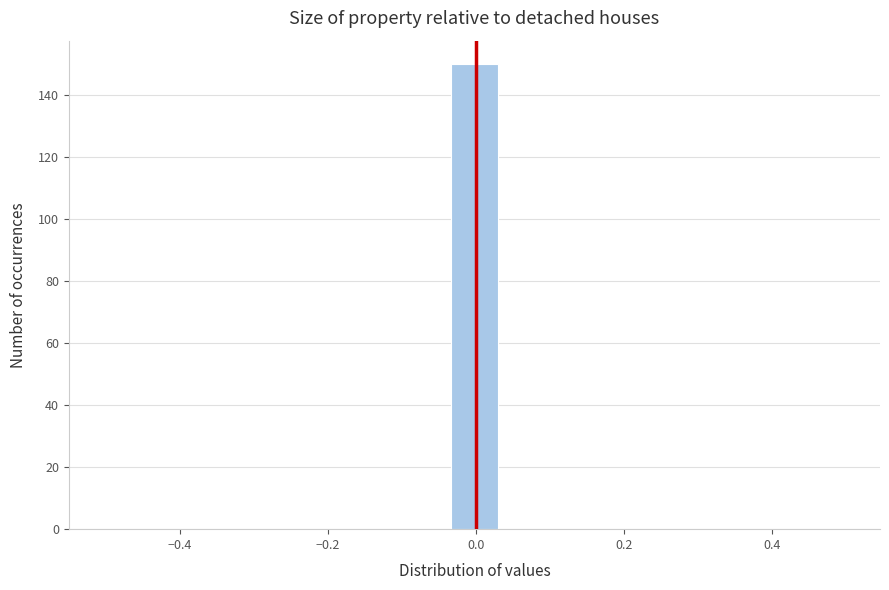

Read against the x-axis, roughly where is the centre of the tallest bar?

0.00